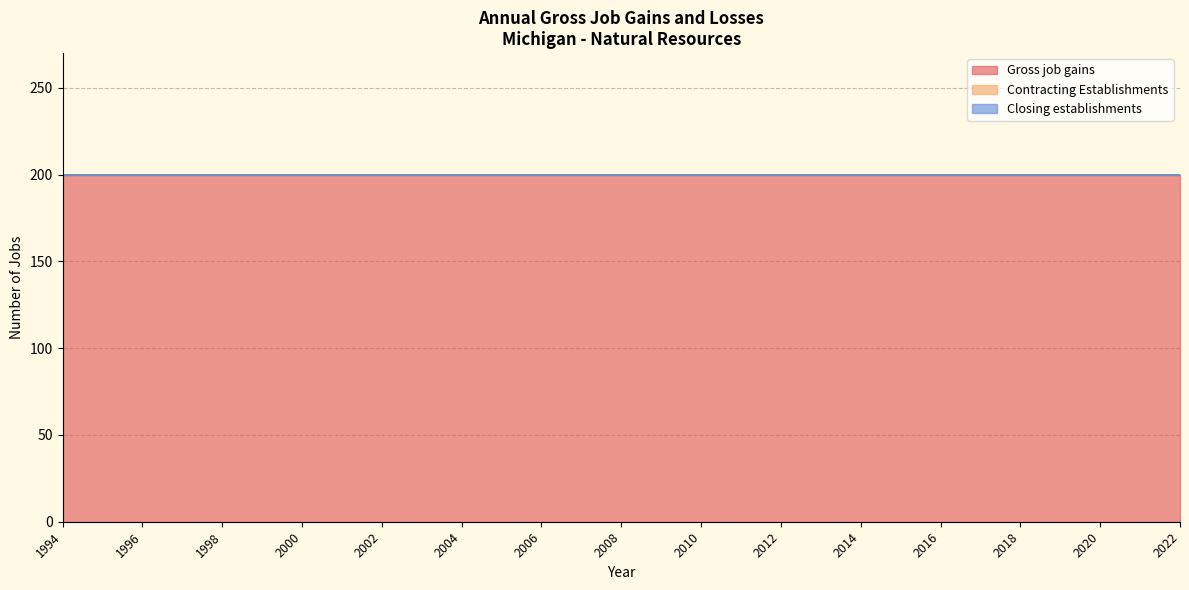

Is the value of Closing establishments at 2022 greater than the value of Contracting Establishments at 2013?

No